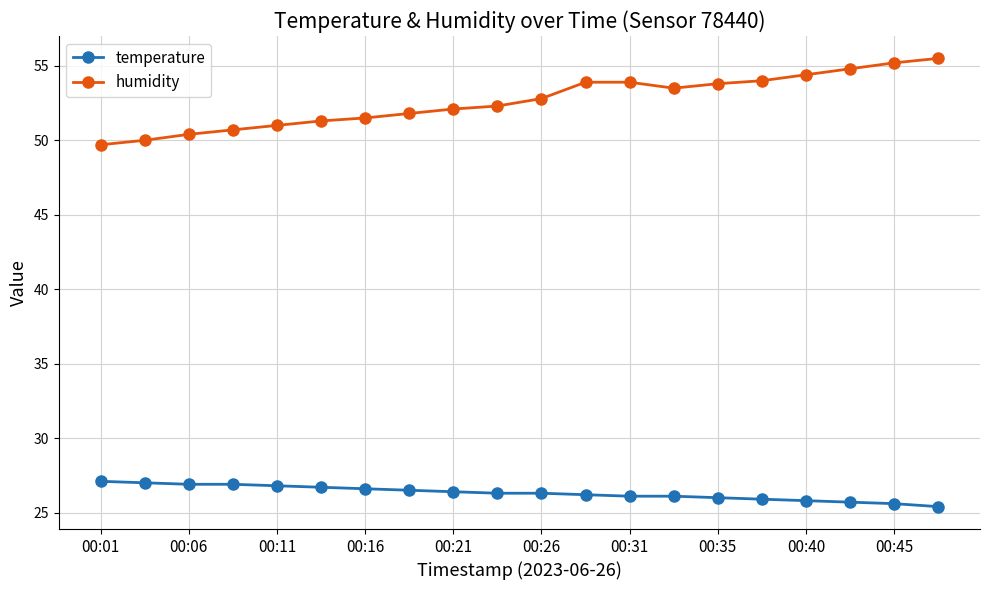

What is the minimum value shown in the chart?

25.4